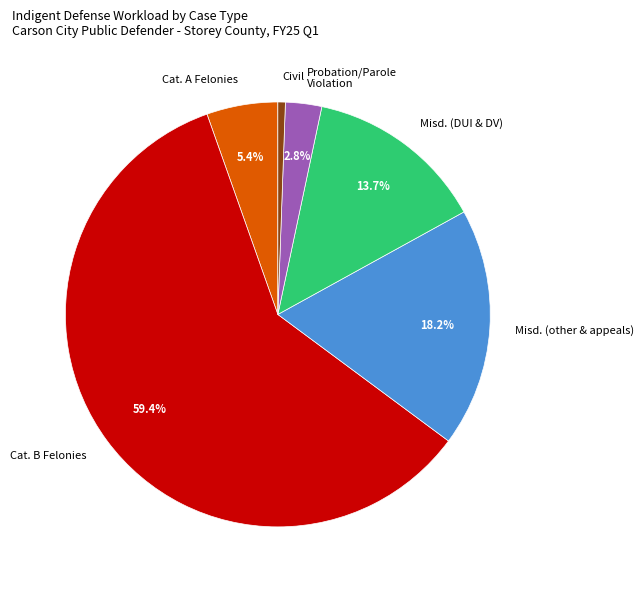

To the nearest percent, what is the average slice percentage?

17%